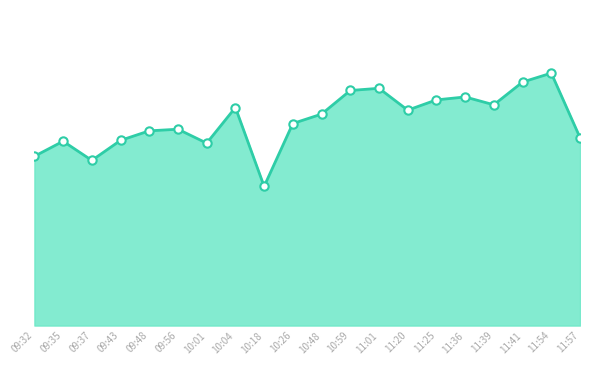

Is this an area chart (filled region under the line)?

Yes